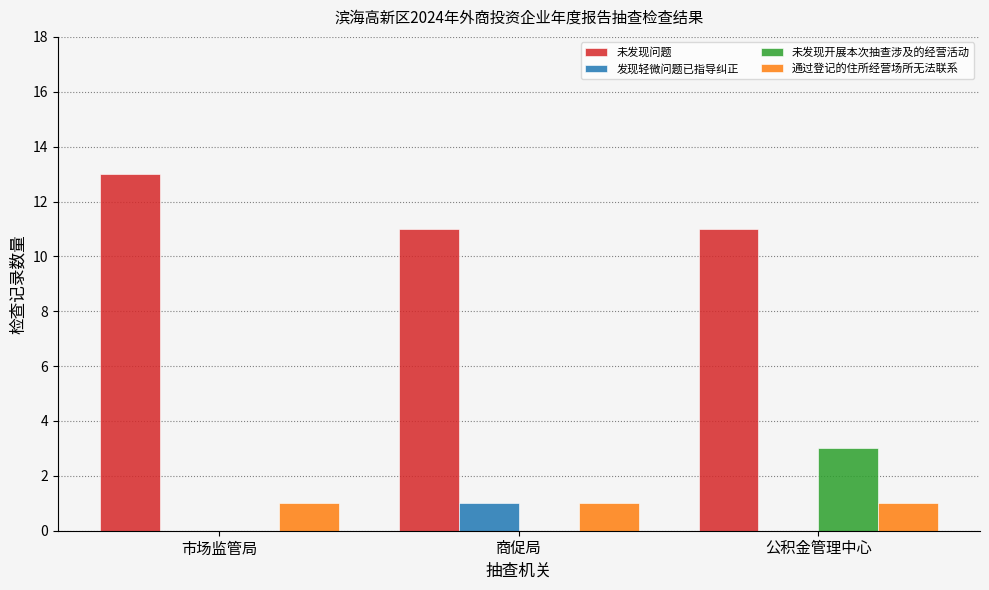

The 未发现问题 series shows 11 at 商促局. True or false?

True